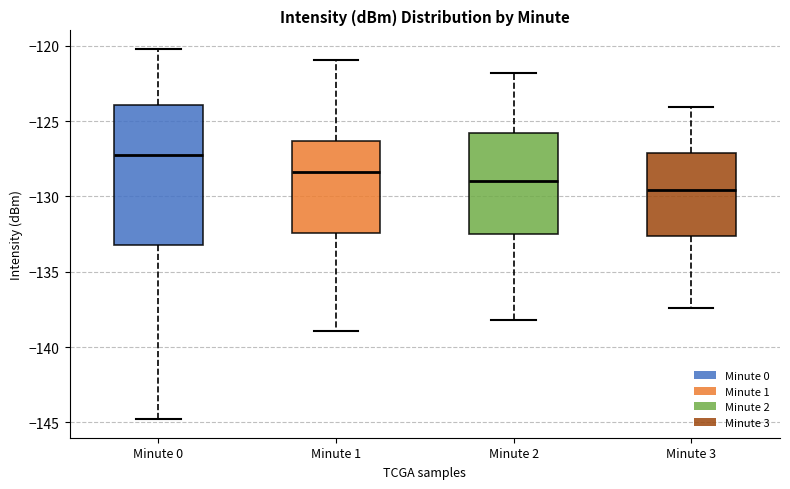

Reading left to right, transcribe this box plot: for each box, give where its median line is, the range the box spans, and where its two whiskers end, as read against the y-axis. The values are not printed on the chart, so give them approximately, as read against the axis.

Minute 0: median -127.5, box -133.5 to -124.0, whiskers -145.0 to -120.0
Minute 1: median -128.5, box -132.5 to -126.5, whiskers -139.0 to -121.0
Minute 2: median -129.0, box -132.5 to -126.0, whiskers -138.0 to -122.0
Minute 3: median -129.5, box -132.5 to -127.0, whiskers -137.5 to -124.0